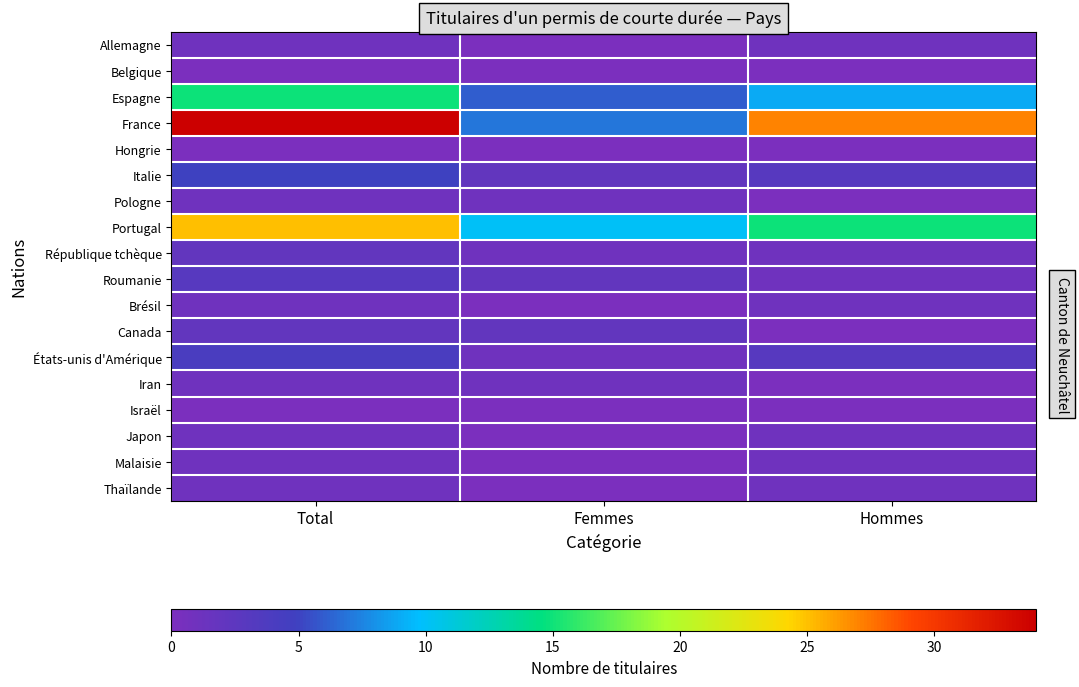

Count the number of data series in this chart.

18